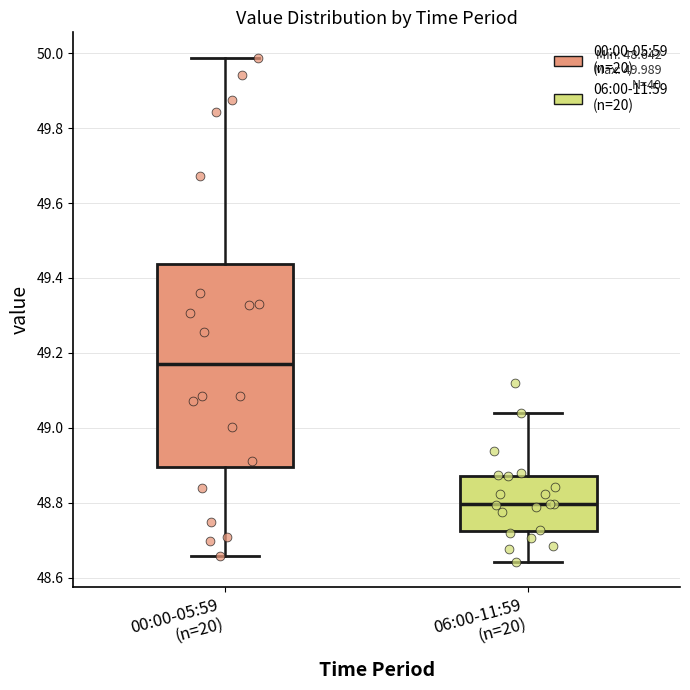

Comparing the boxes themselves (not the whiskers), which one is the tallest?

00:00-05:59 (n=20)